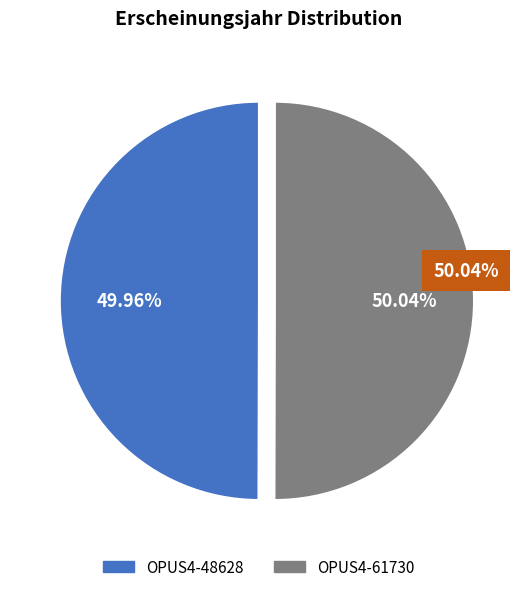

To the nearest percent, what portion does OPUS4-48628 represent?

50%